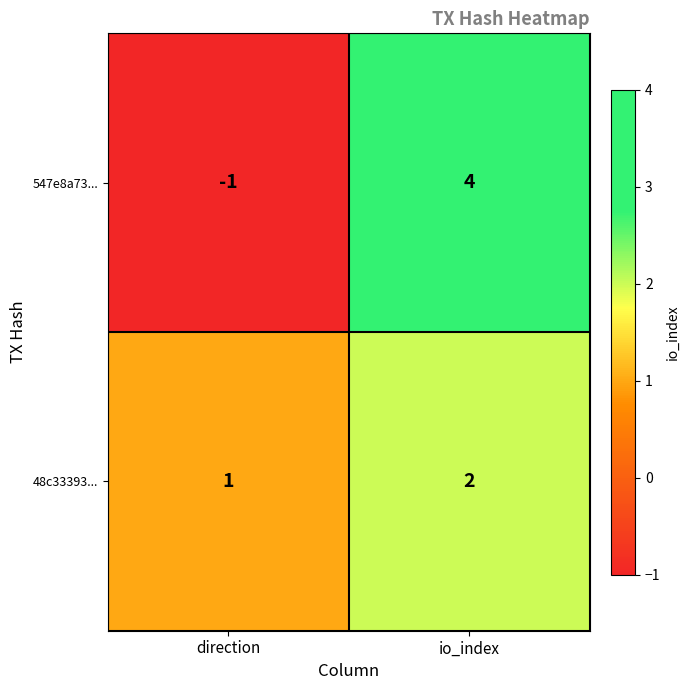

Reading left to right, extract all data points from this chart.

547e8a73...: -1	4
48c33393...: 1	2